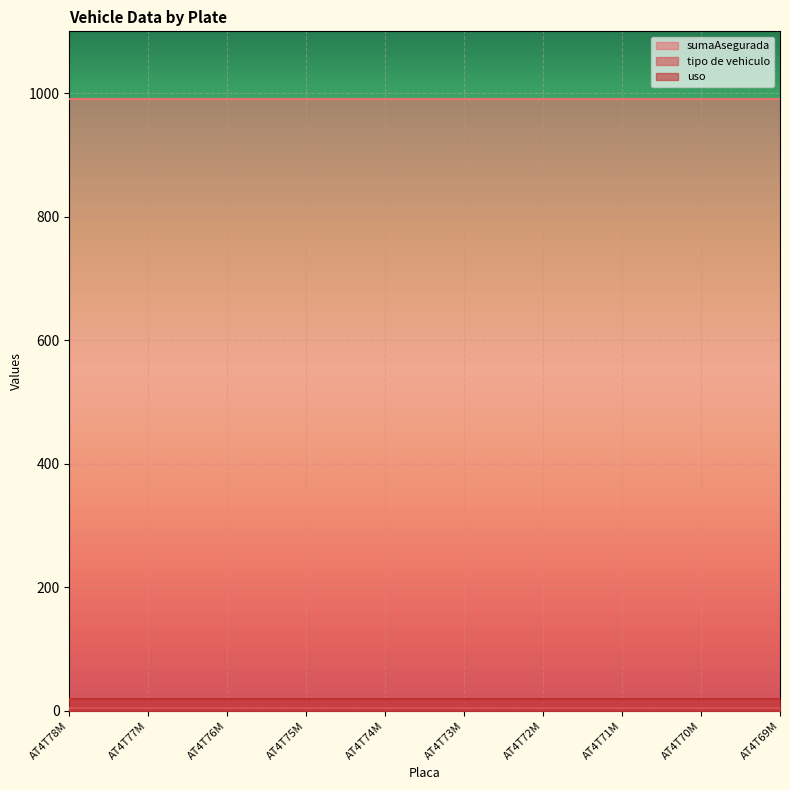

What is the sum of all uso values?

200